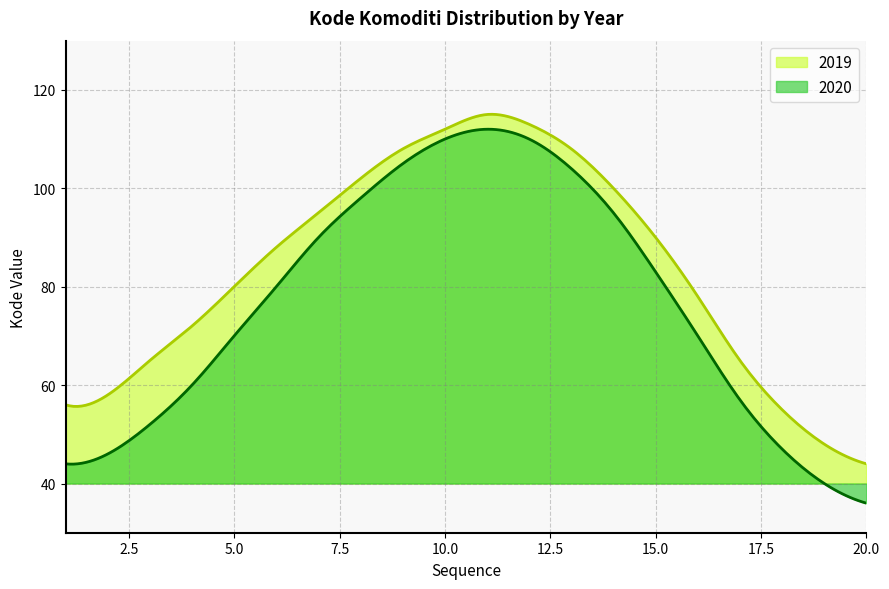

Where is the first local maximum for 2020?

11